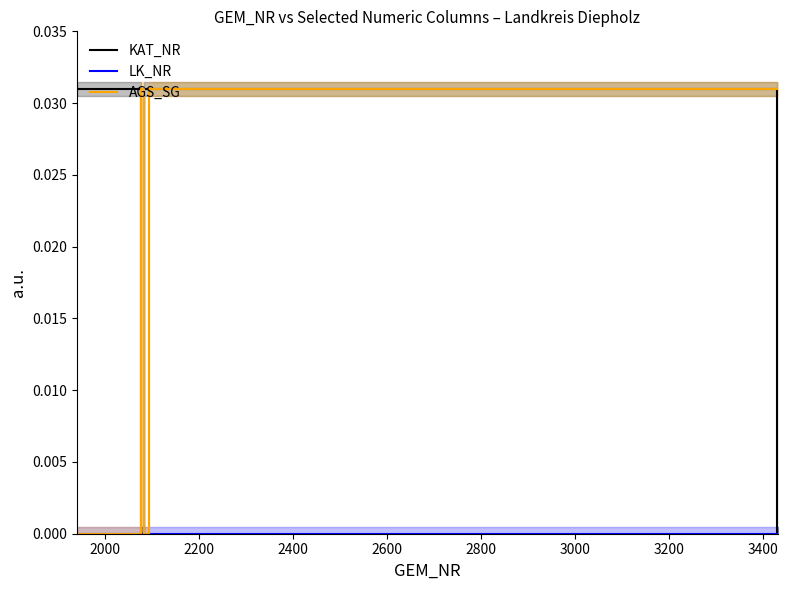

Rank the series by their maximum value, from lowest to highest.

LK_NR, KAT_NR, AGS_SG